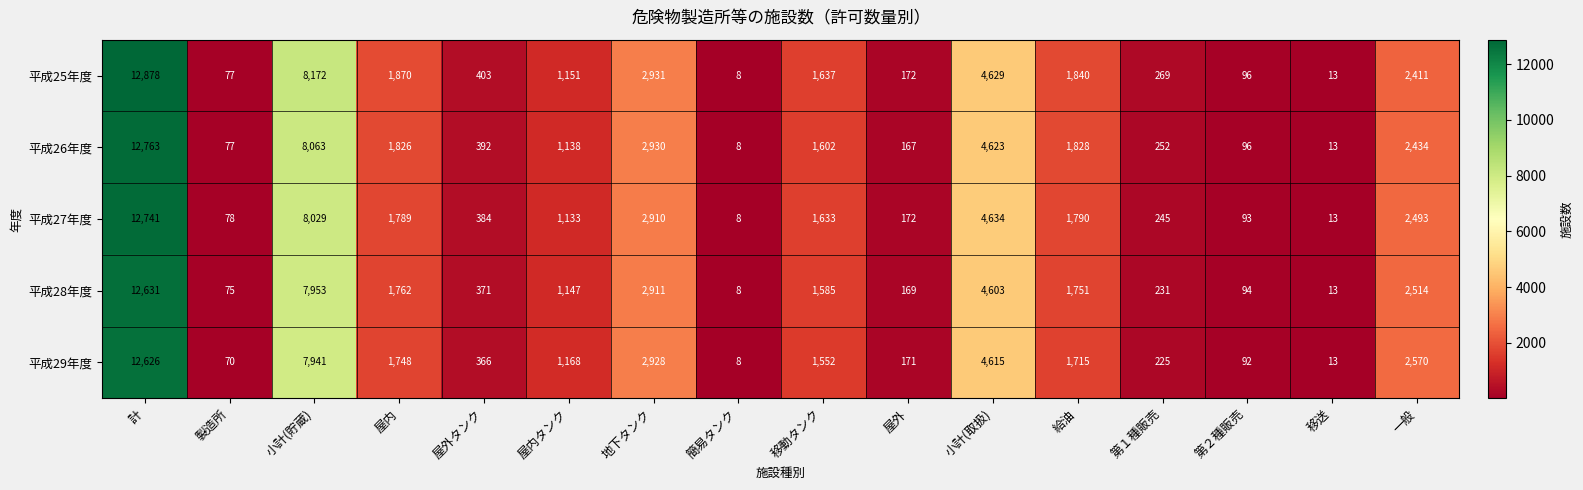

Which series has the widest spread of values?

平成25年度